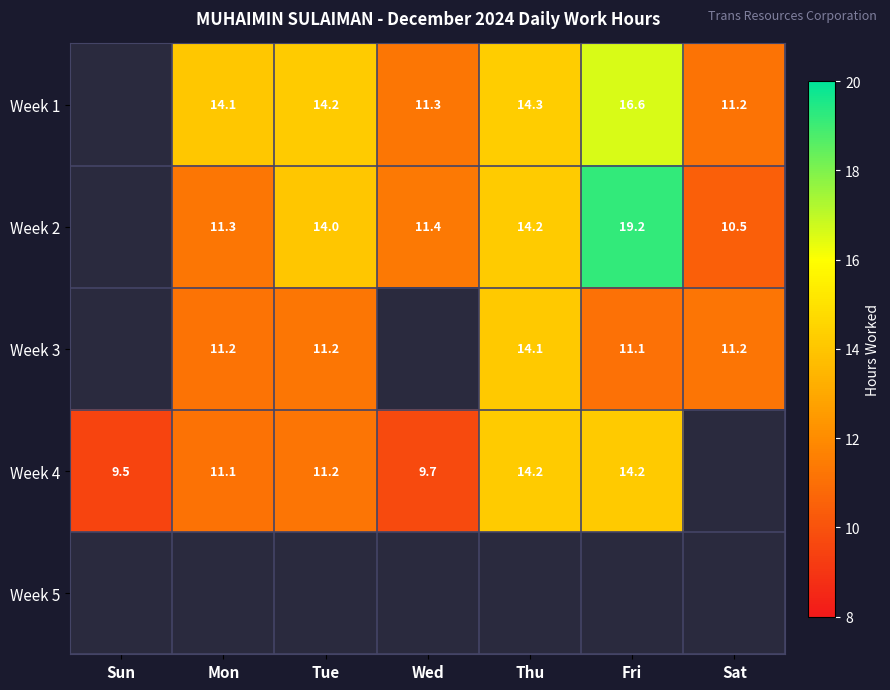

How many data points in Week 1 are less than 14?

2